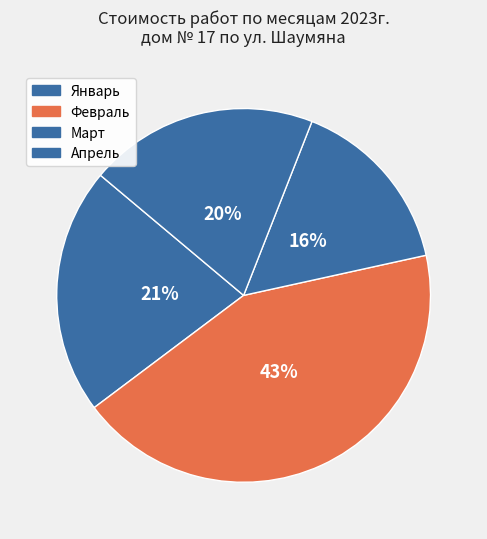

How many segments does this pie chart have?

4